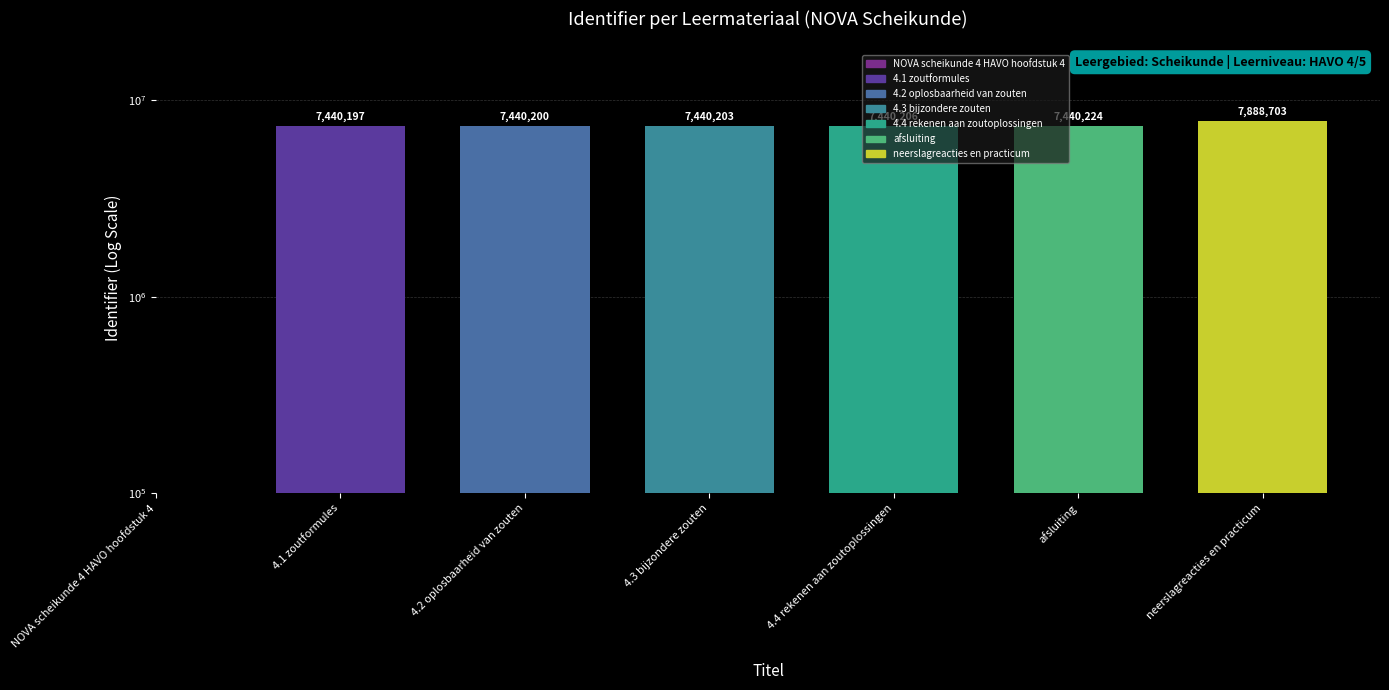

Between neerslagreacties en practicum and 4.4 rekenen aan zoutoplossingen, which is larger?

neerslagreacties en practicum